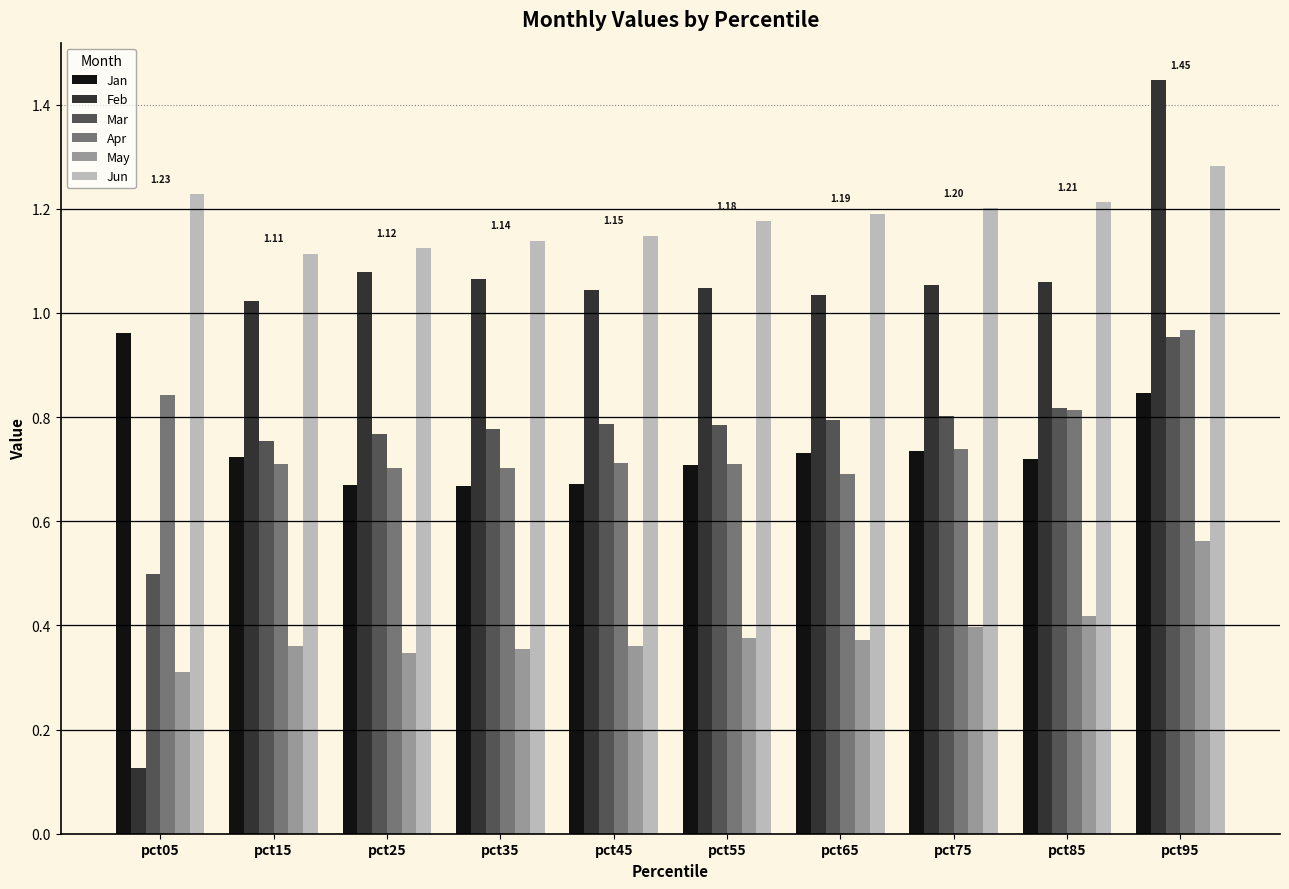

Which category has the highest value across all series?

pct95